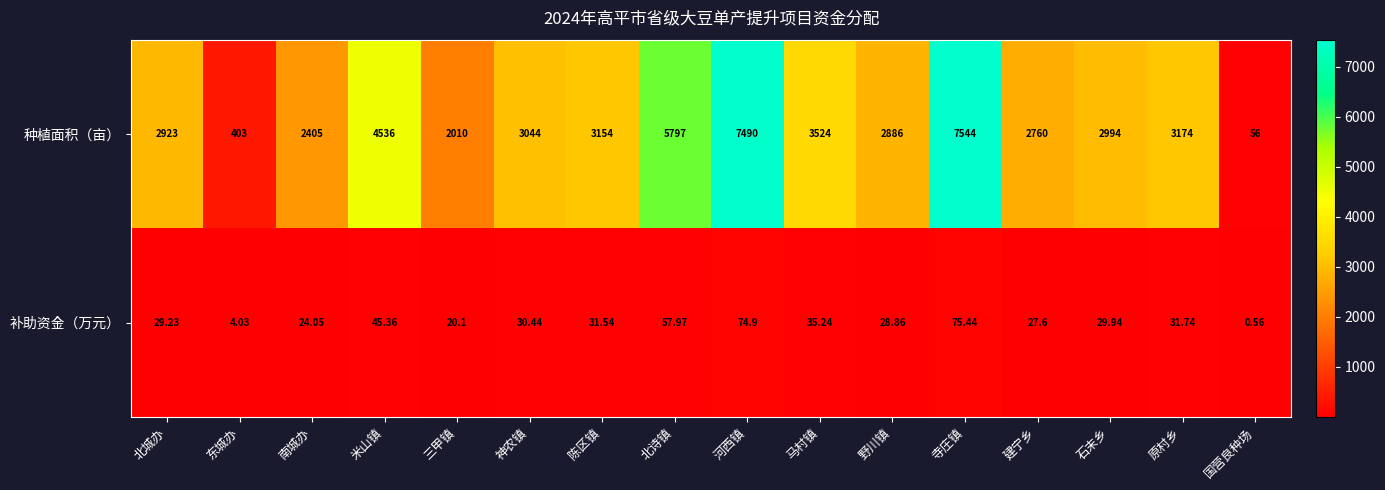

Rank the series at 原村乡 from lowest to highest value.

补助资金（万元）, 种植面积（亩）